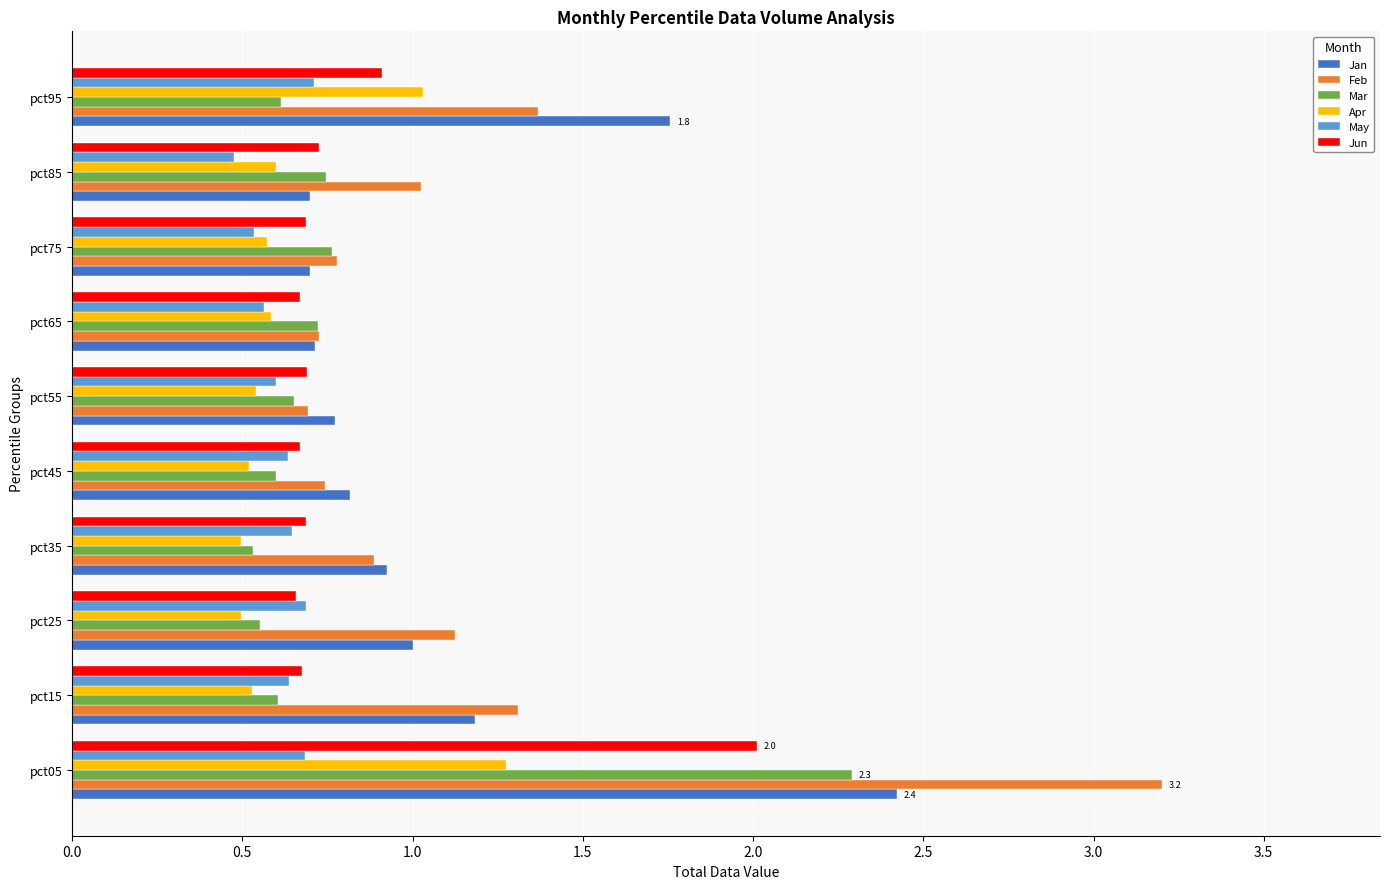

What is the greatest value displayed?

3.2